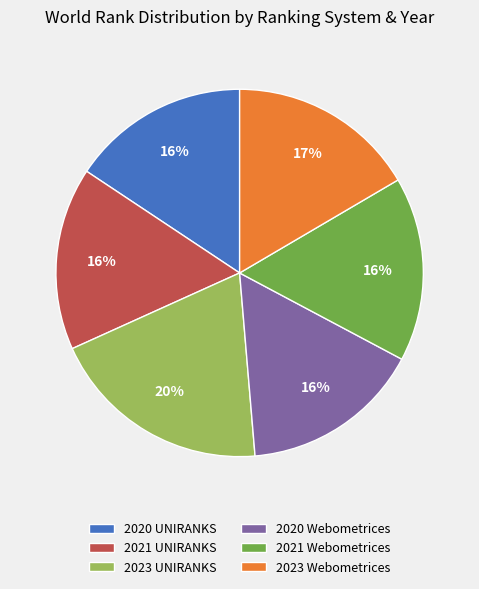

How many segments does this pie chart have?

6